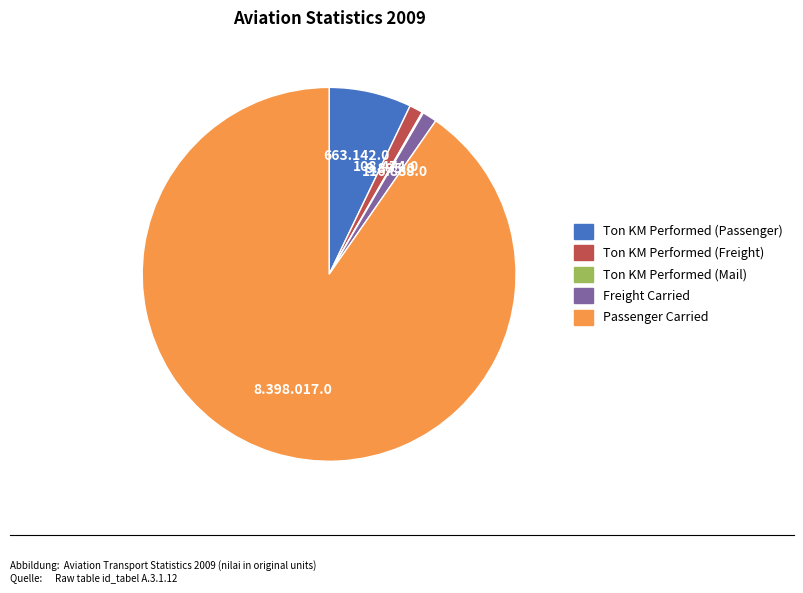

True or false: Passenger Carried accounts for 90% of the total.

True